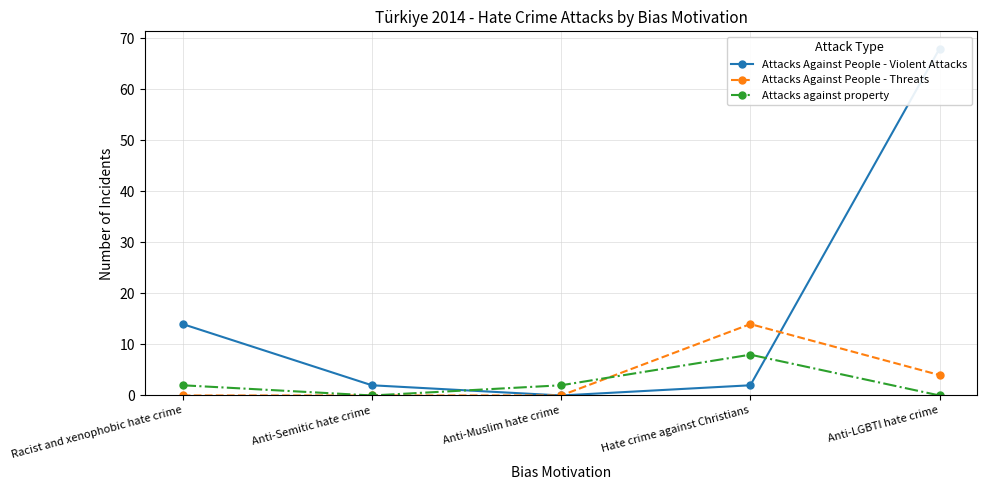

How many lines are shown in the chart?

3